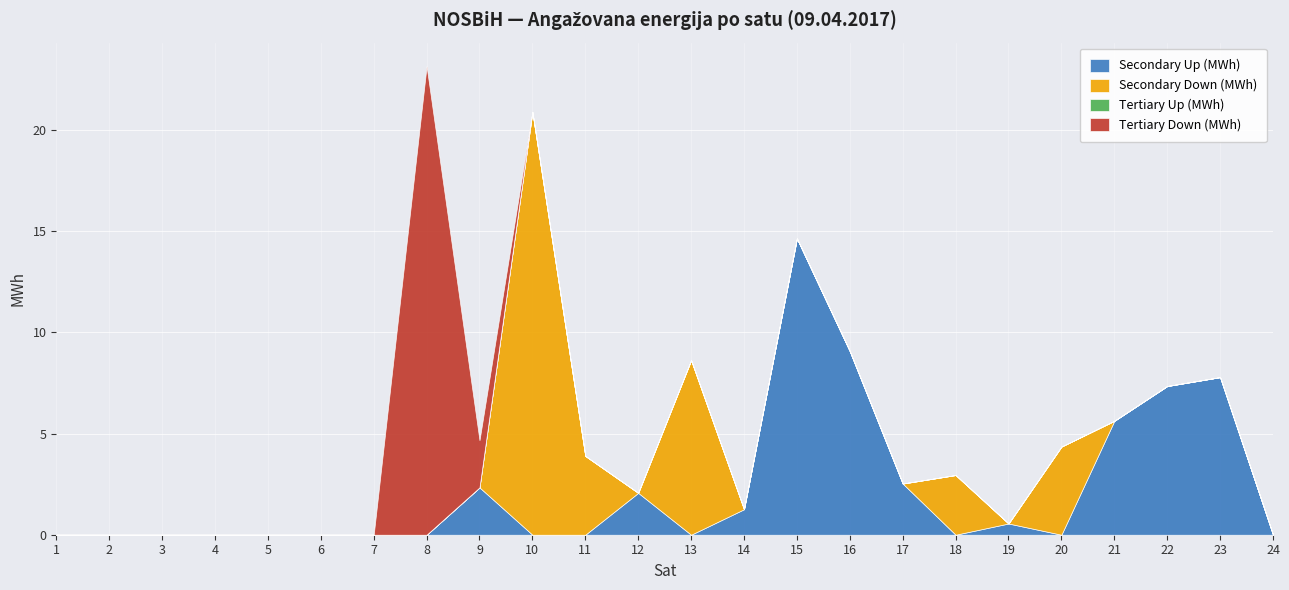

Reading right to left, transcribe all the data shown in this chart.

Secondary Up (MWh): 24=0.0	23=7.8	22=7.3	21=5.6	20=0.0	19=0.6	18=0.0	17=2.5	16=9.1	15=14.7	14=1.3	13=0.0	12=2.1	11=0.0	10=0.0	9=2.3	8=0.0	7=0.0	6=0.0	5=0.0	4=0.0	3=0.0	2=0.0	1=0.0
Secondary Down (MWh): 24=0.0	23=0.0	22=0.0	21=0.0	20=4.4	19=0.0	18=3.0	17=0.0	16=0.0	15=0.0	14=0.0	13=8.6	12=0.0	11=3.9	10=20.9	9=0.0	8=0.0	7=0.0	6=0.0	5=0.0	4=0.0	3=0.0	2=0.0	1=0.0
Tertiary Up (MWh): 24=0.0	23=0.0	22=0.0	21=0.0	20=0.0	19=0.0	18=0.0	17=0.0	16=0.0	15=0.0	14=0.0	13=0.0	12=0.0	11=0.0	10=0.0	9=0.0	8=0.0	7=0.0	6=0.0	5=0.0	4=0.0	3=0.0	2=0.0	1=0.0
Tertiary Down (MWh): 24=0.0	23=0.0	22=0.0	21=0.0	20=0.0	19=0.0	18=0.0	17=0.0	16=0.0	15=0.0	14=0.0	13=0.0	12=0.0	11=0.0	10=0.0	9=2.3	8=23.2	7=0.0	6=0.0	5=0.0	4=0.0	3=0.0	2=0.0	1=0.0